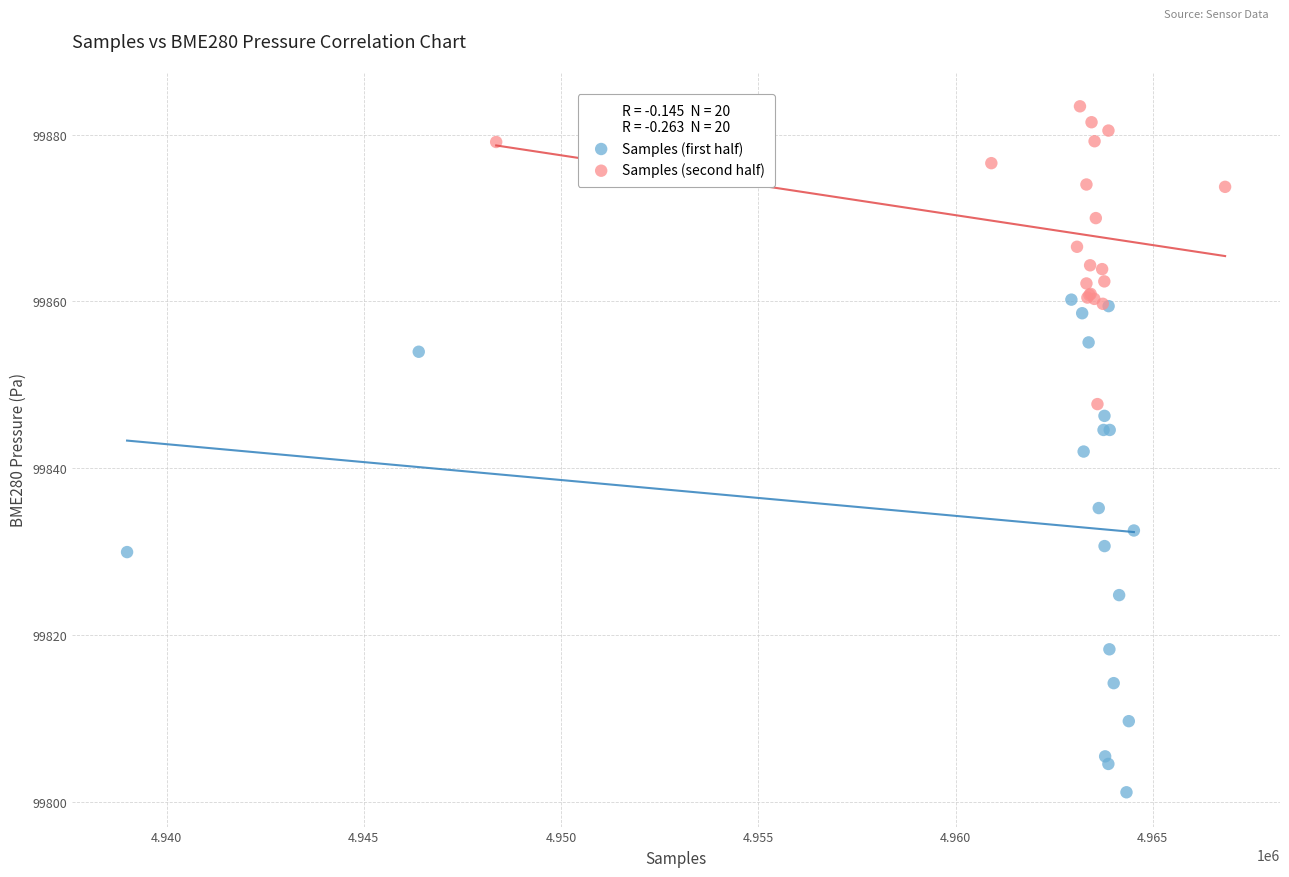

Which series has the widest spread of Y values?

Samples (first half)